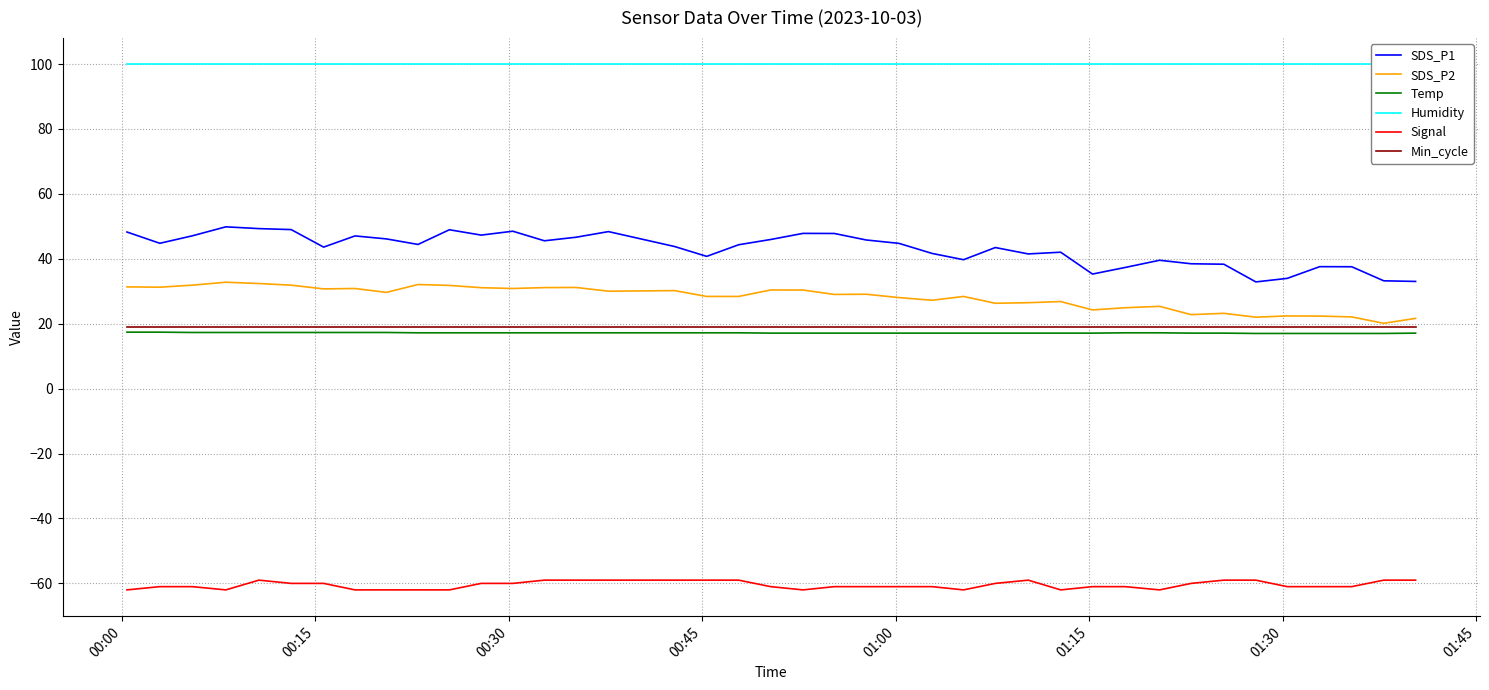

How many interior local peaks does the SDS_P2 series have?

12